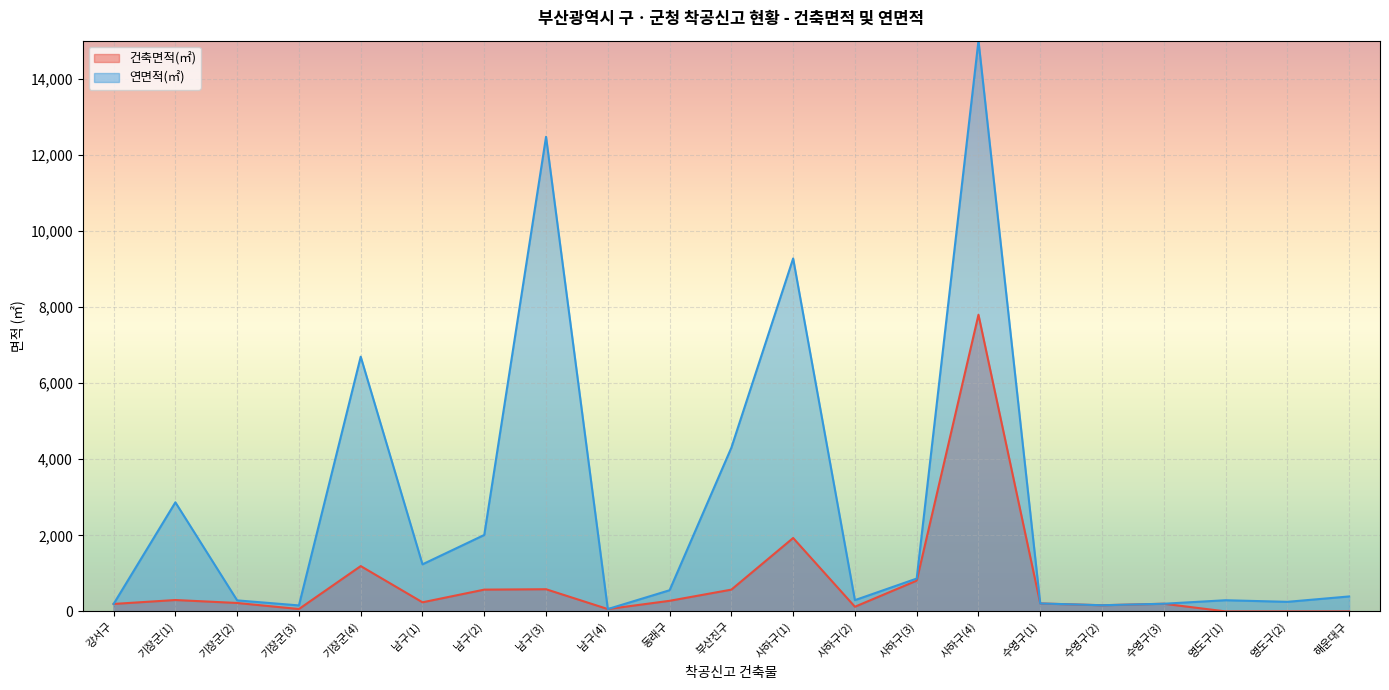

At which category does the data reach its first local peak?

기장군(1)